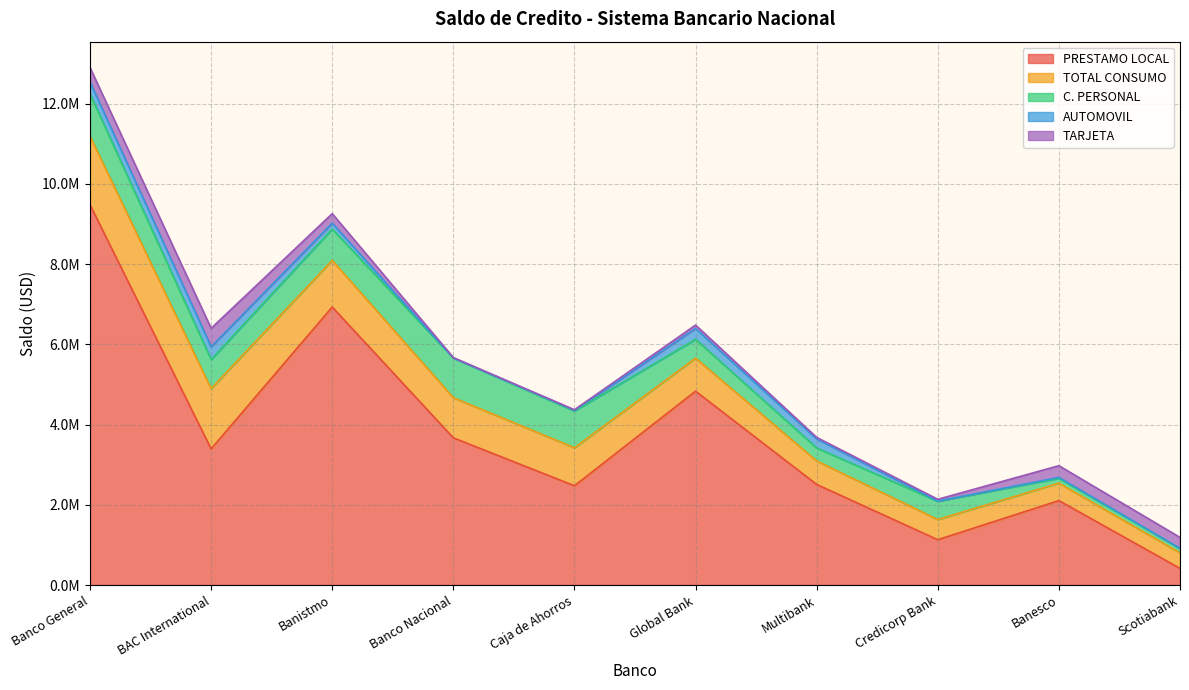

List the series in order of their peak value, lowest first.

AUTOMOVIL, TARJETA, C. PERSONAL, TOTAL CONSUMO, PRESTAMO LOCAL